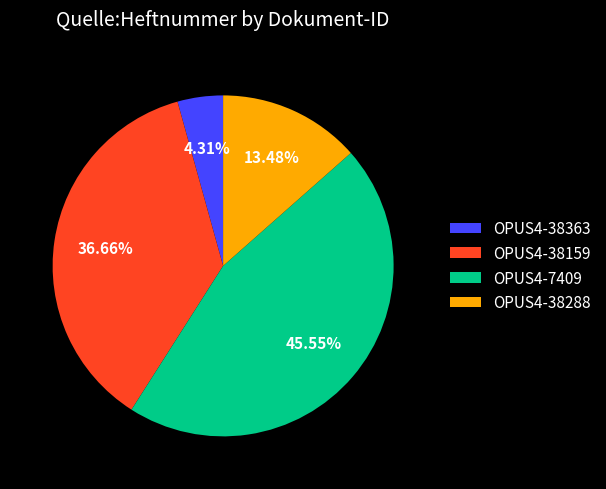

What percentage is the OPUS4-7409 slice, to the nearest percent?

46%